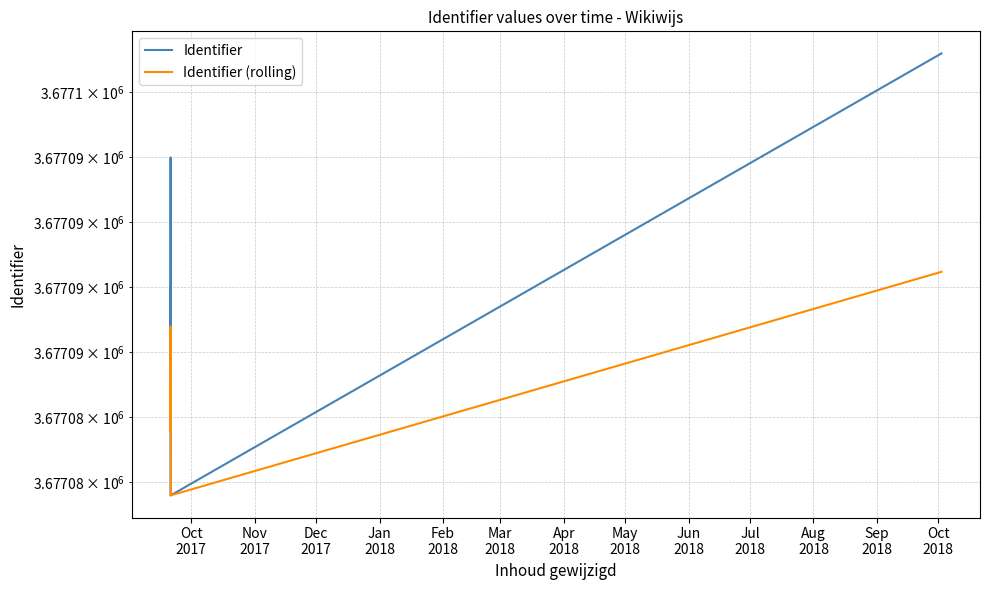

Reading left to right, extract all data points from this chart.

Identifier: 3677090.0	3677087.0	3677095.0	3677082.0	3677099.0
Identifier (rolling): 3677086.3	3677084.5	3677088.5	3677082.0	3677090.6